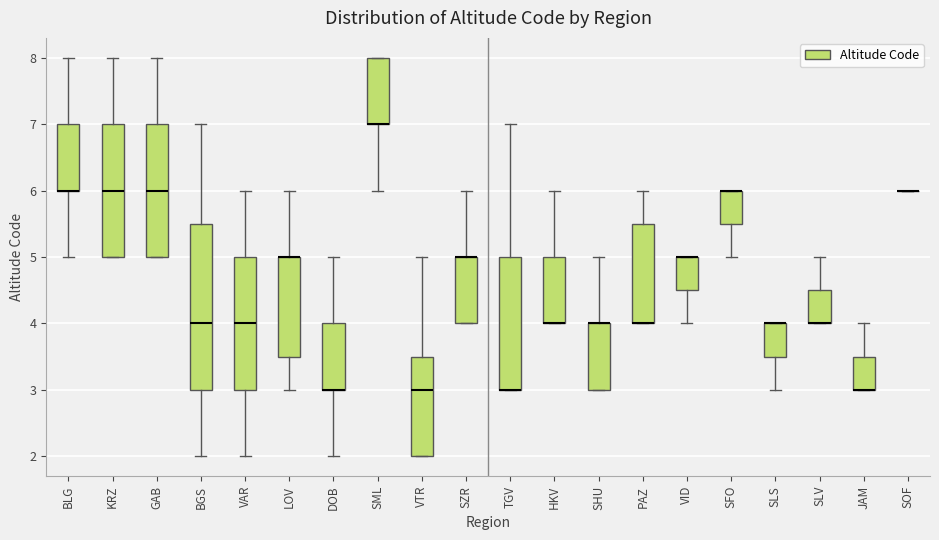

Reading left to right, transcribe this box plot: for each box, give where its median line is, the range the box spans, and where its two whiskers end, as read against the y-axis. The values are not printed on the chart, so give them approximately, as read against the axis.

BLG: median 6.0 (drawn on the box's lower edge), box 6.0 to 7.0, whiskers 5.0 to 8.0
KRZ: median 6.0, box 5.0 to 7.0, whiskers 5.0 to 8.0
GAB: median 6.0, box 5.0 to 7.0, whiskers 5.0 to 8.0
BGS: median 4.0, box 3.0 to 5.5, whiskers 2.0 to 7.0
VAR: median 4.0, box 3.0 to 5.0, whiskers 2.0 to 6.0
LOV: median 5.0 (drawn on the box's upper edge), box 3.5 to 5.0, whiskers 3.0 to 6.0
DOB: median 3.0 (drawn on the box's lower edge), box 3.0 to 4.0, whiskers 2.0 to 5.0
SML: median 7.0 (drawn on the box's lower edge), box 7.0 to 8.0, whiskers 6.0 to 8.0
VTR: median 3.0, box 2.0 to 3.5, whiskers 2.0 to 5.0
SZR: median 5.0 (drawn on the box's upper edge), box 4.0 to 5.0, whiskers 4.0 to 6.0
TGV: median 3.0 (drawn on the box's lower edge), box 3.0 to 5.0, whiskers 3.0 to 7.0
HKV: median 4.0 (drawn on the box's lower edge), box 4.0 to 5.0, whiskers 4.0 to 6.0
SHU: median 4.0 (drawn on the box's upper edge), box 3.0 to 4.0, whiskers 3.0 to 5.0
PAZ: median 4.0 (drawn on the box's lower edge), box 4.0 to 5.5, whiskers 4.0 to 6.0
VID: median 5.0 (drawn on the box's upper edge), box 4.5 to 5.0, whiskers 4.0 to 5.0
SFO: median 6.0 (drawn on the box's upper edge), box 5.5 to 6.0, whiskers 5.0 to 6.0
SLS: median 4.0 (drawn on the box's upper edge), box 3.5 to 4.0, whiskers 3.0 to 4.0
SLV: median 4.0 (drawn on the box's lower edge), box 4.0 to 4.5, whiskers 4.0 to 5.0
JAM: median 3.0 (drawn on the box's lower edge), box 3.0 to 3.5, whiskers 3.0 to 4.0
SOF: box collapsed to a line at 6.0, whiskers 6.0 to 6.0